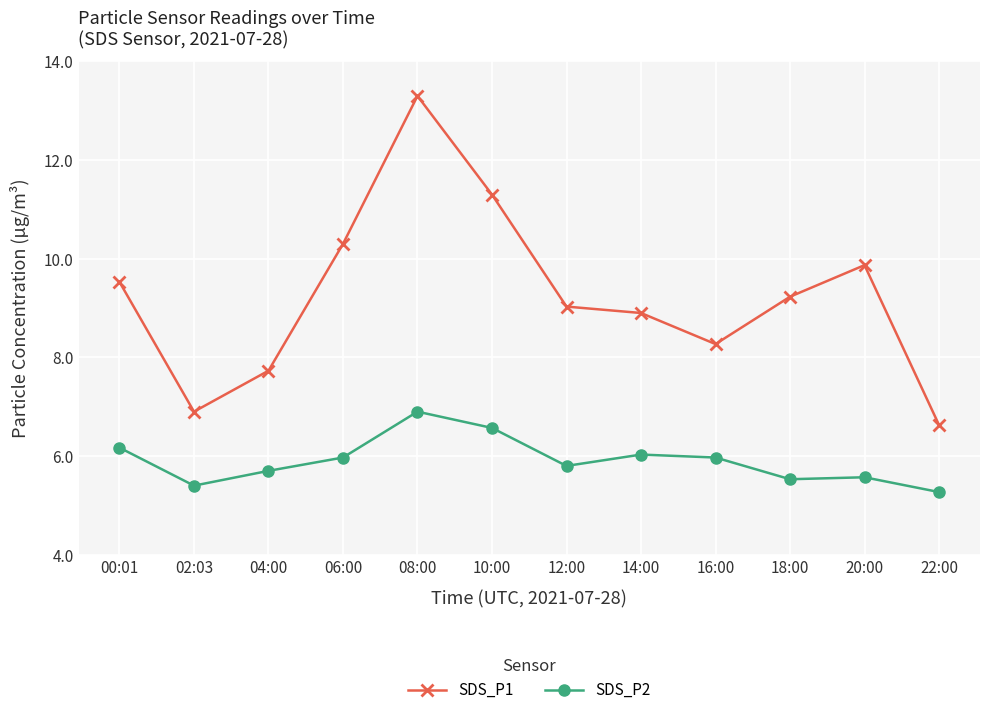

Where is the first local maximum for SDS_P2?

08:00